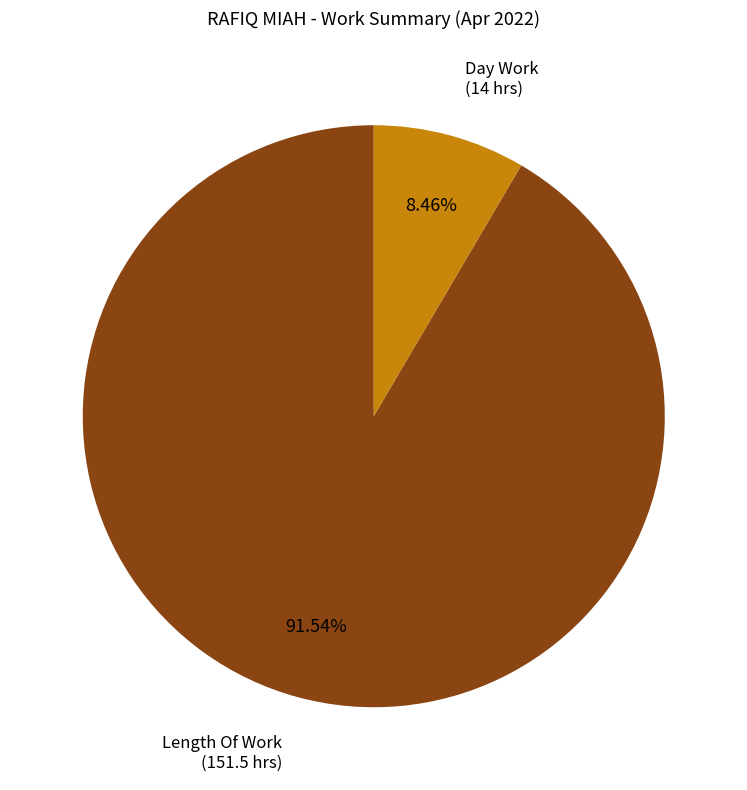

Is there any slice that represents more than half of the pie?

Yes